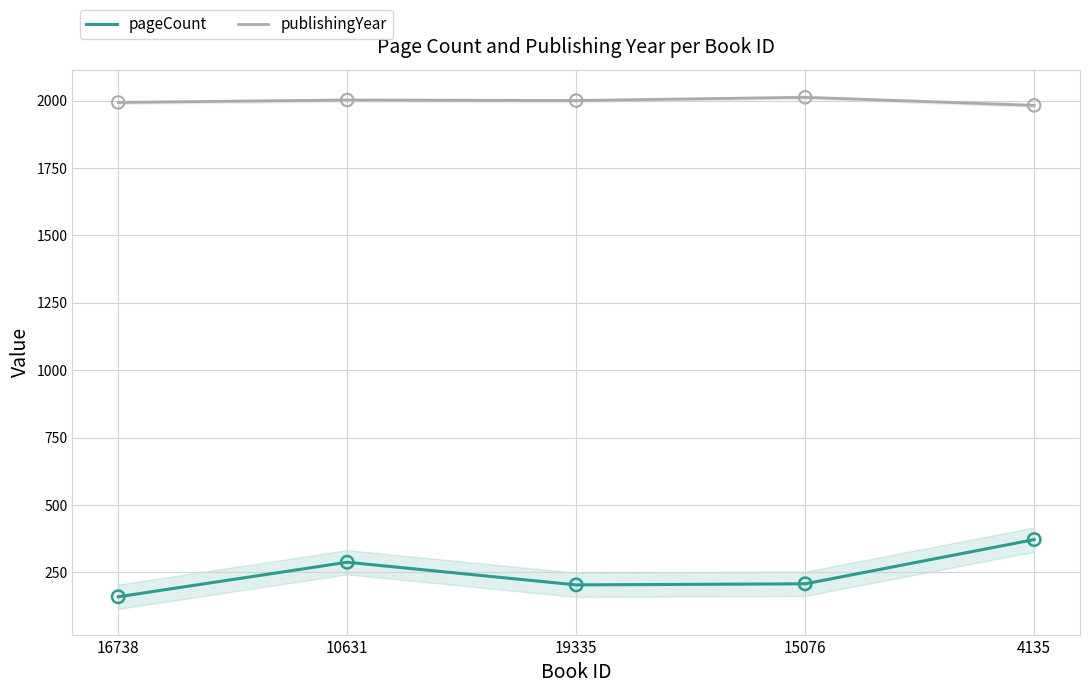

Which series has the widest spread of Y values?

pageCount